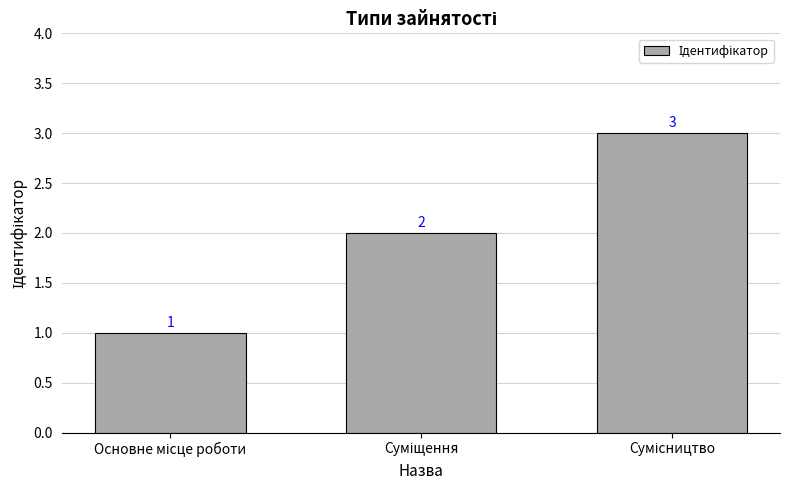

Reading right to left, extract all data points from this chart.

3	2	1